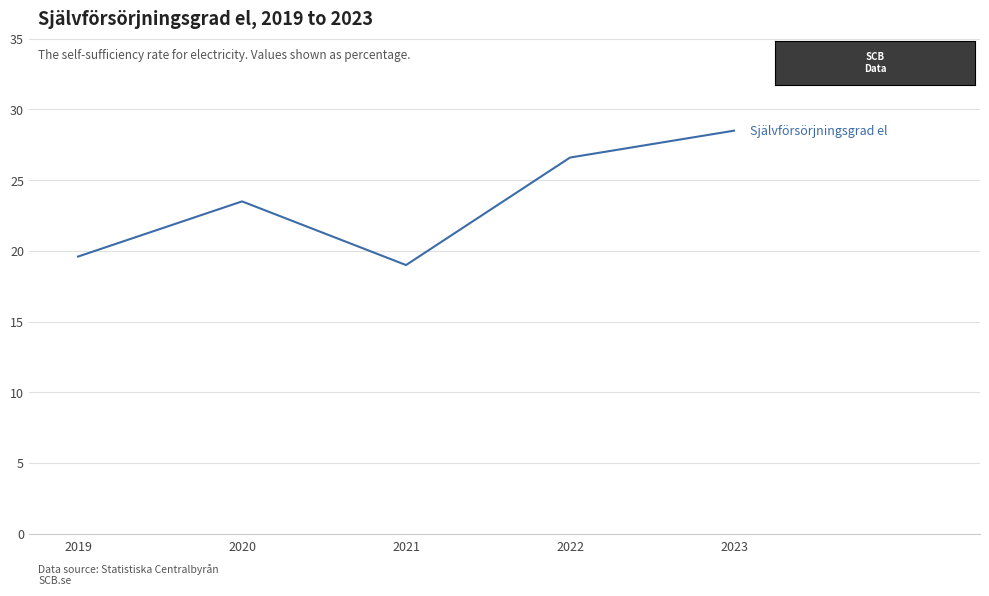

At which label does the data first exceed 23?

2020